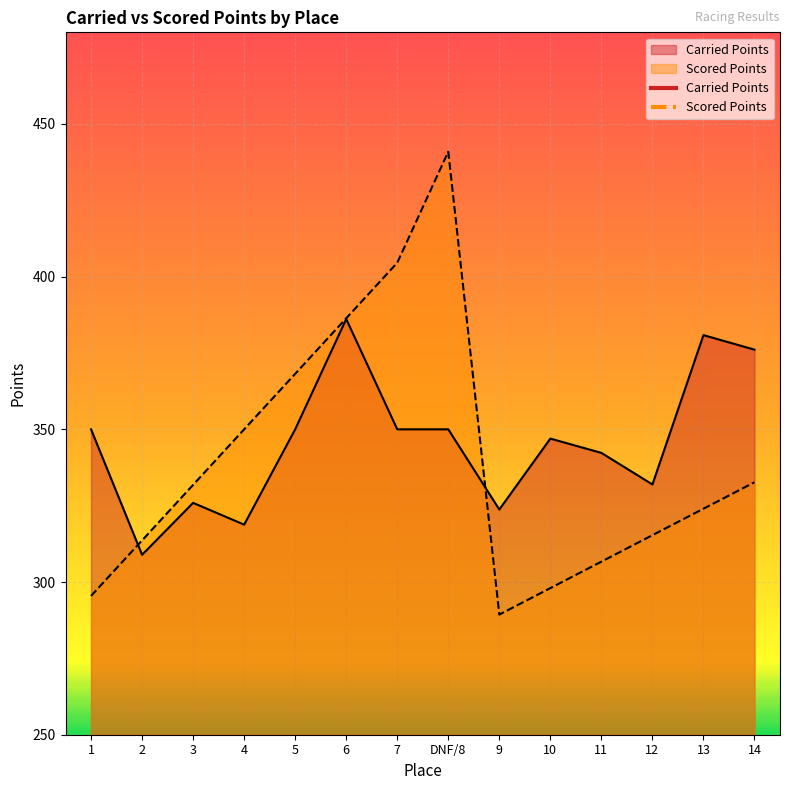

After their last crossing, which series has the higher values: Scored Points or Carried Points?

Carried Points